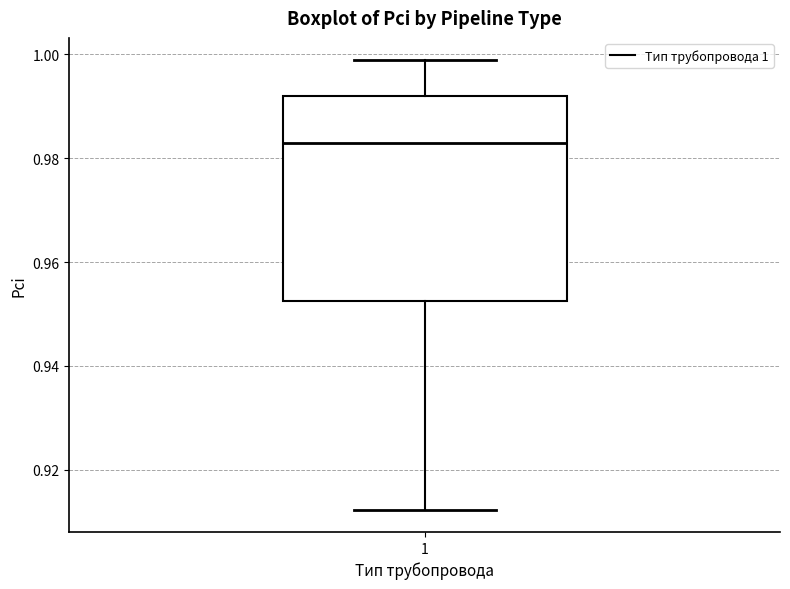

Transcribe this box plot: give where the median line is, the range the box spans, and where the two whiskers end, as read against the y-axis. The values are not printed on the chart, so give them approximately, as read against the axis.

median 0.982, box 0.952 to 0.992, whiskers 0.912 to 0.998